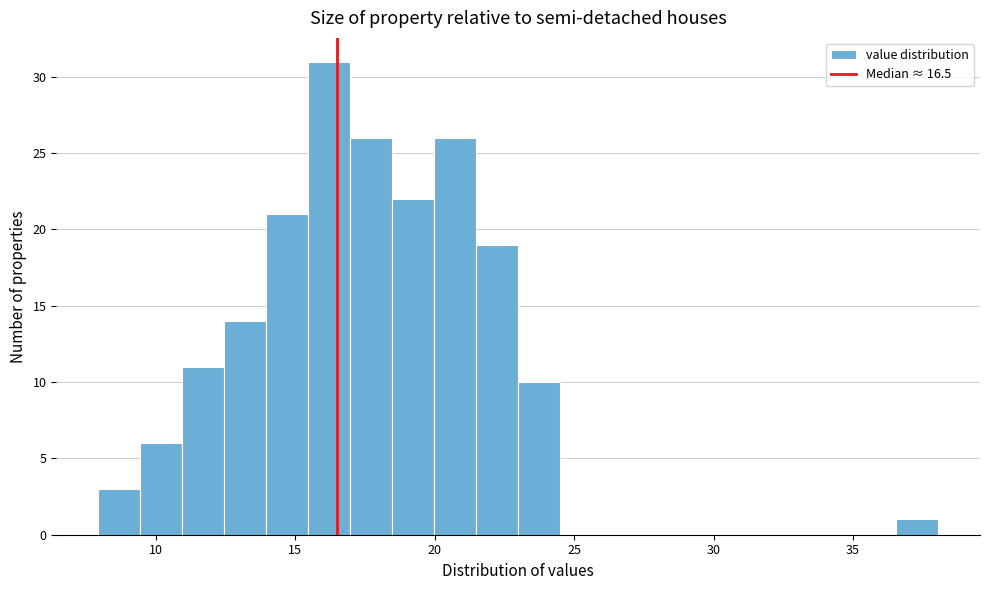

Around what value on the x-axis is the tallest bar? Give the approximate position of its centre, as read against the axis.

16.0